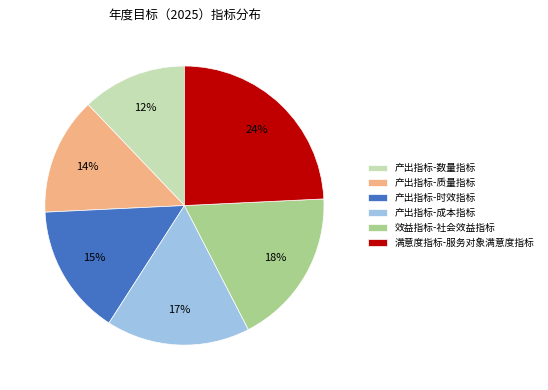

To the nearest percent, what is the average slice percentage?

17%